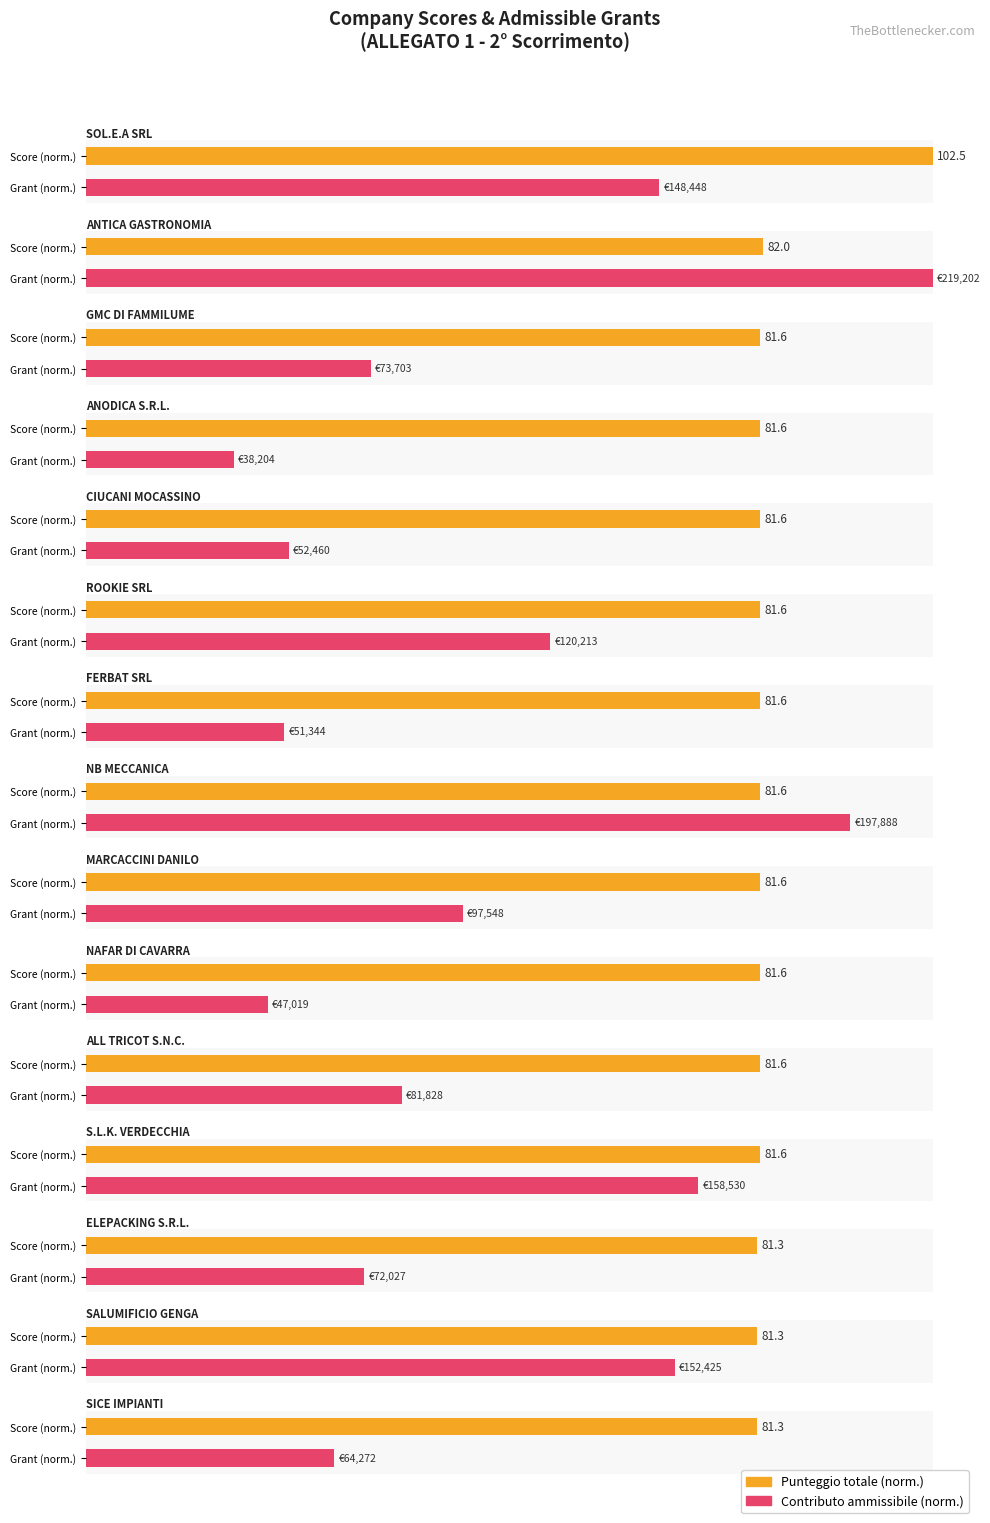

What is the label of the 2nd bar from the right?

SALUMIFICIO GENGA